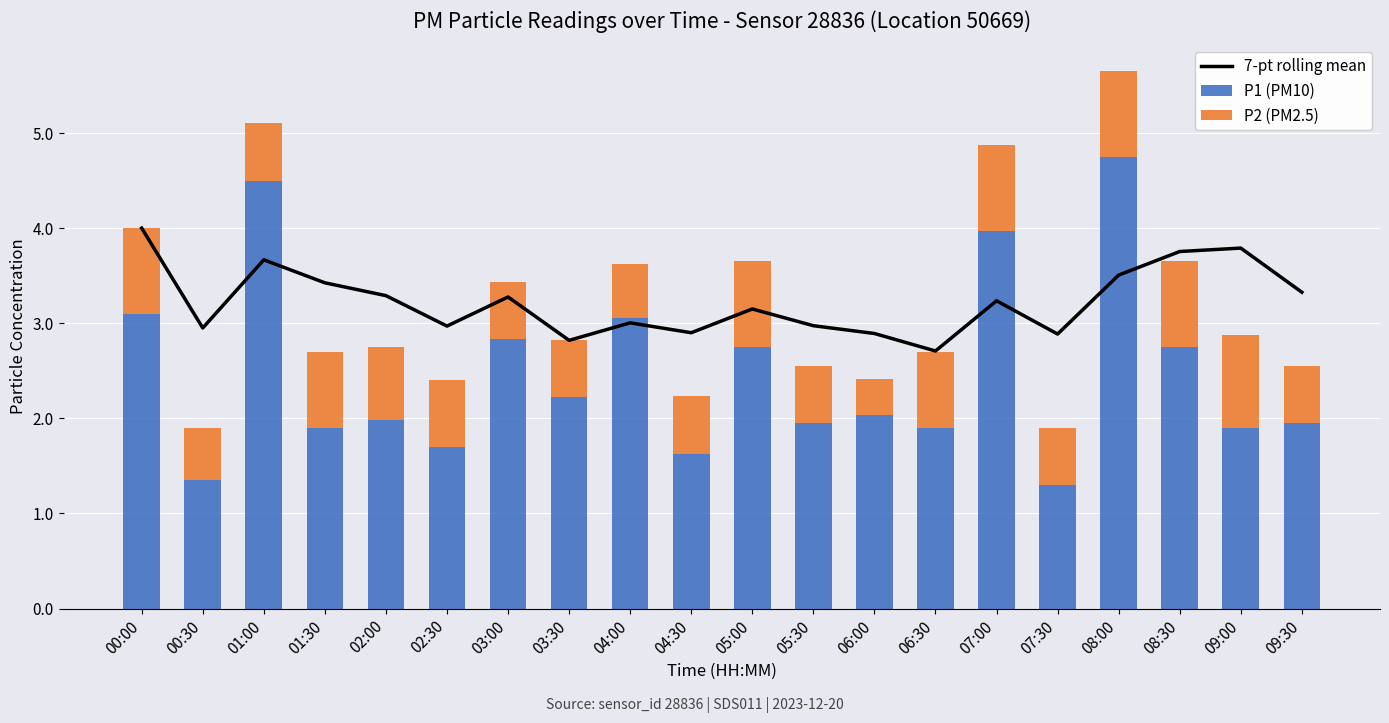

What is the total value across all series at 04:00?

6.6